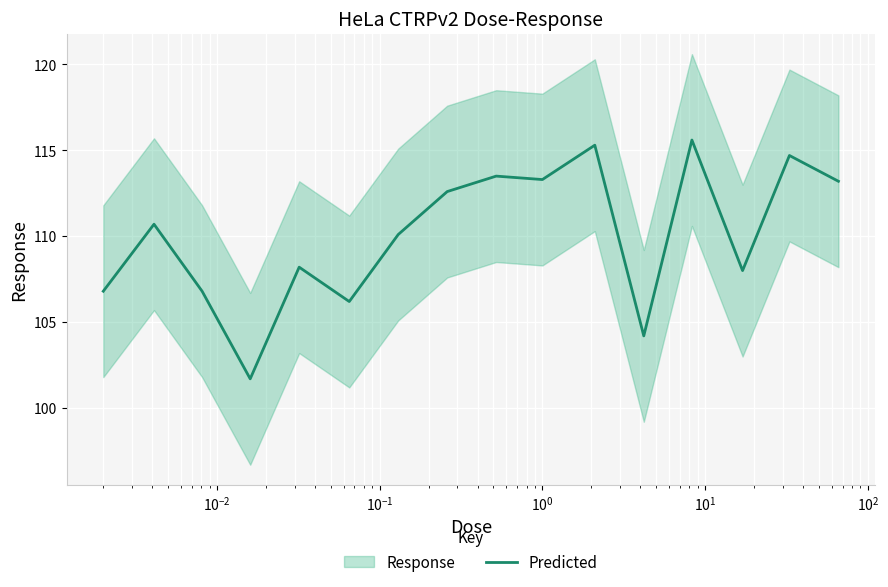

Is this an area chart (filled region under the line)?

No